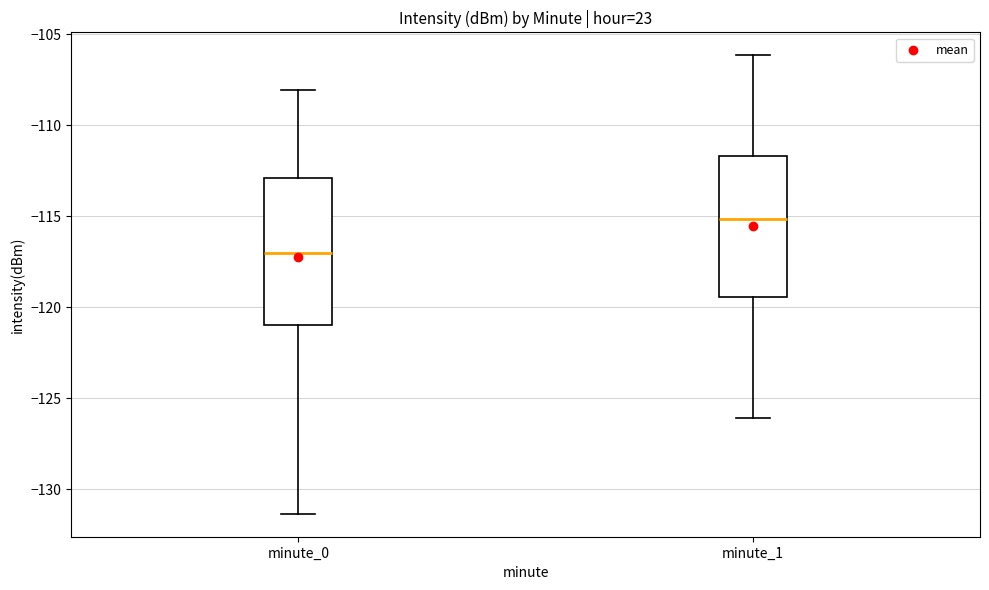

Reading left to right, read every box against the y-axis: the position of its median line, the range the box covers, and the ends of its whiskers. The values are not printed on the chart, so give them approximately, as read against the axis.

minute_0: median -117.0, box -121.0 to -113.0, whiskers -131.5 to -108.0
minute_1: median -115.0, box -119.5 to -111.5, whiskers -126.0 to -106.0